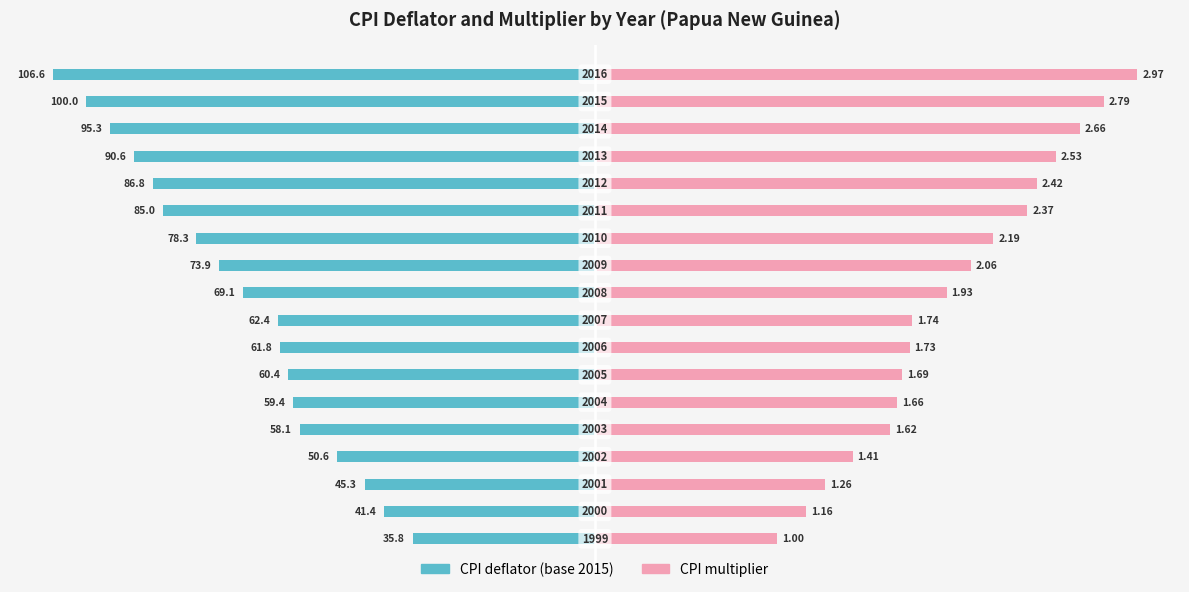

At which category is the sum across all series the highest?

16